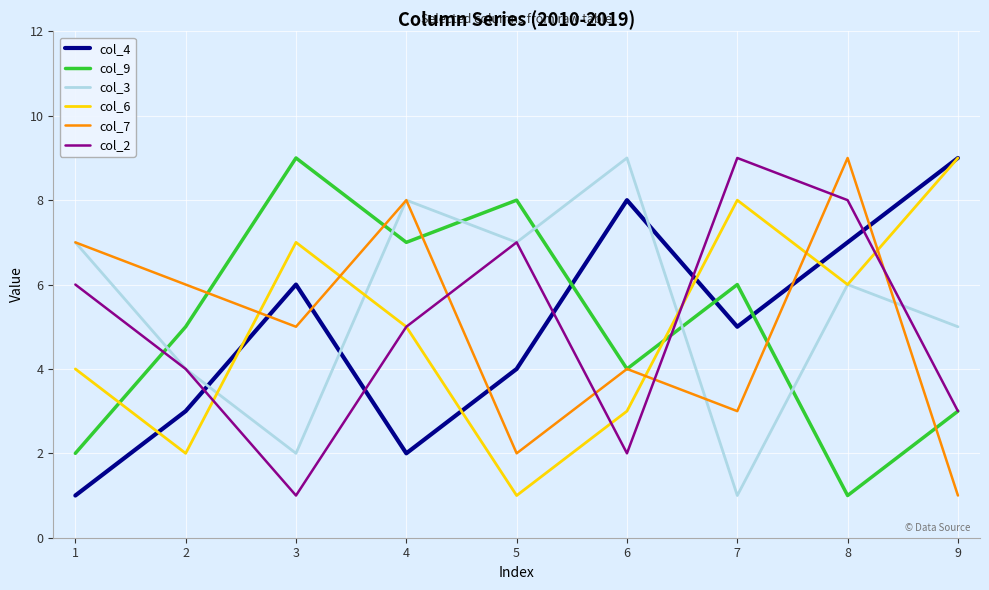

Which series ends up on top after the final intersection of col_7 and col_4?

col_4